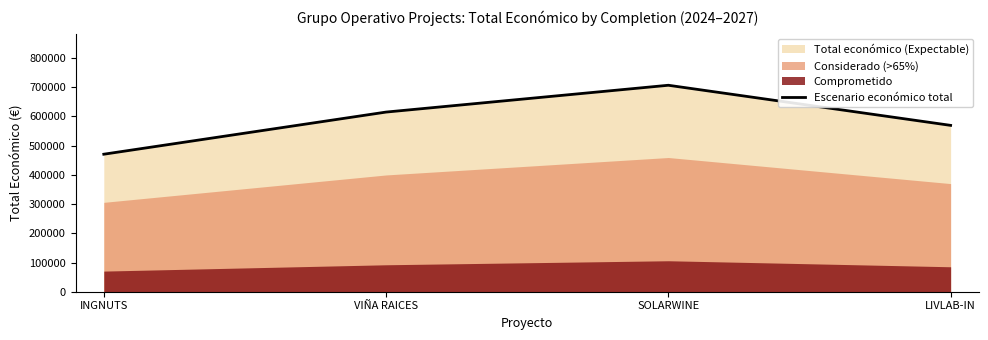

What is the sum of all values?

2361695